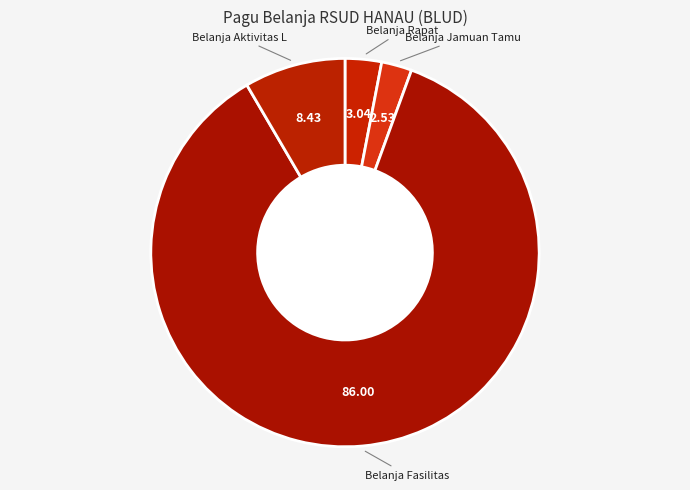

What is the smallest slice in the pie chart?

Belanja Jamuan Tamu